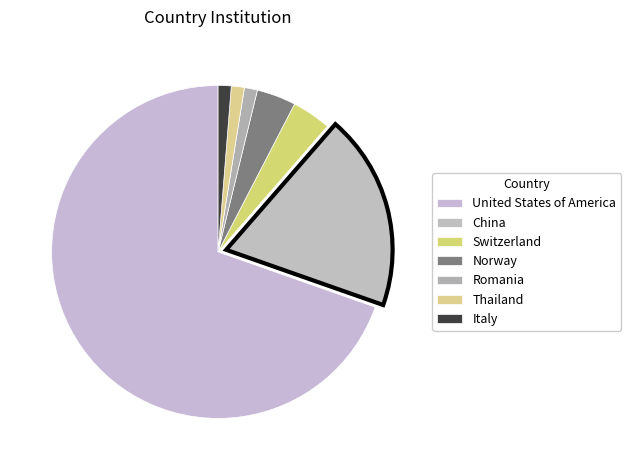

Count the number of slices in the pie.

7